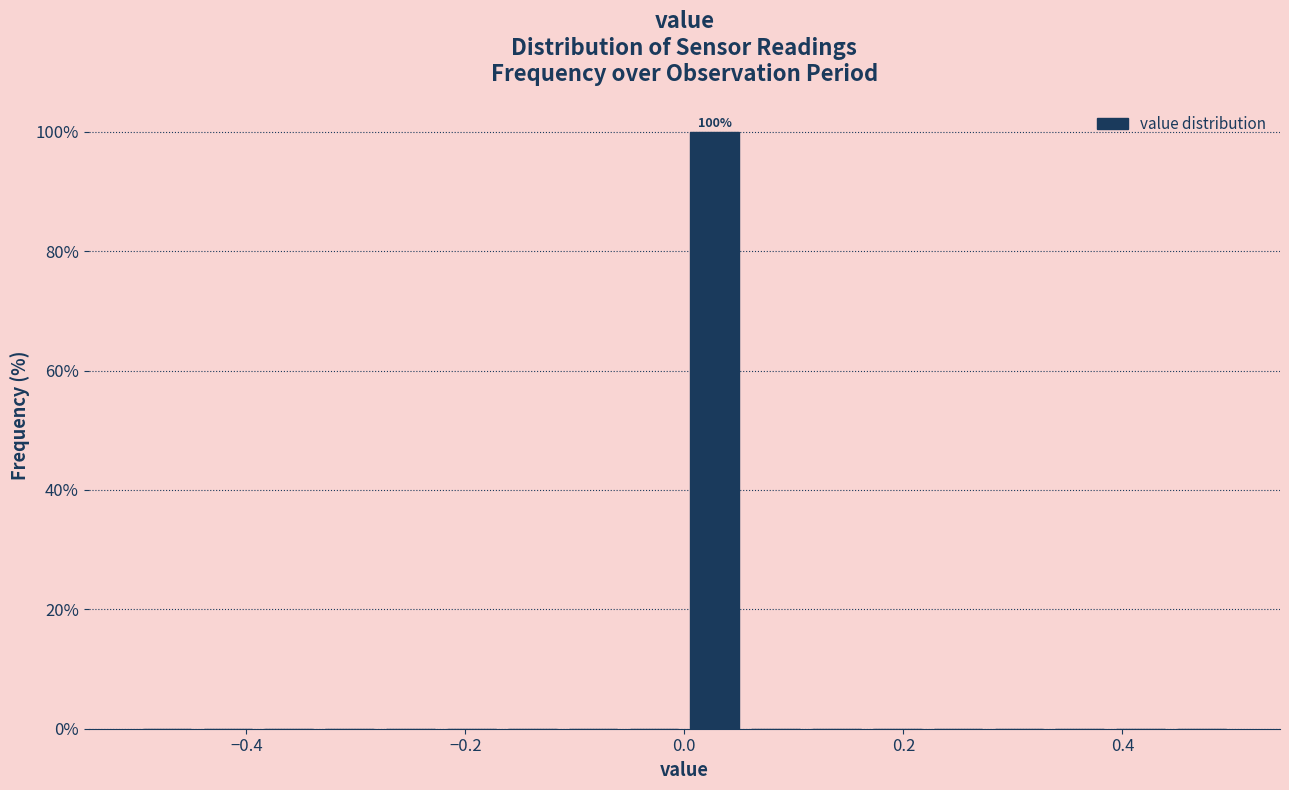

Around what value on the x-axis is the tallest bar? Give the approximate position of its centre, as read against the axis.

0.02